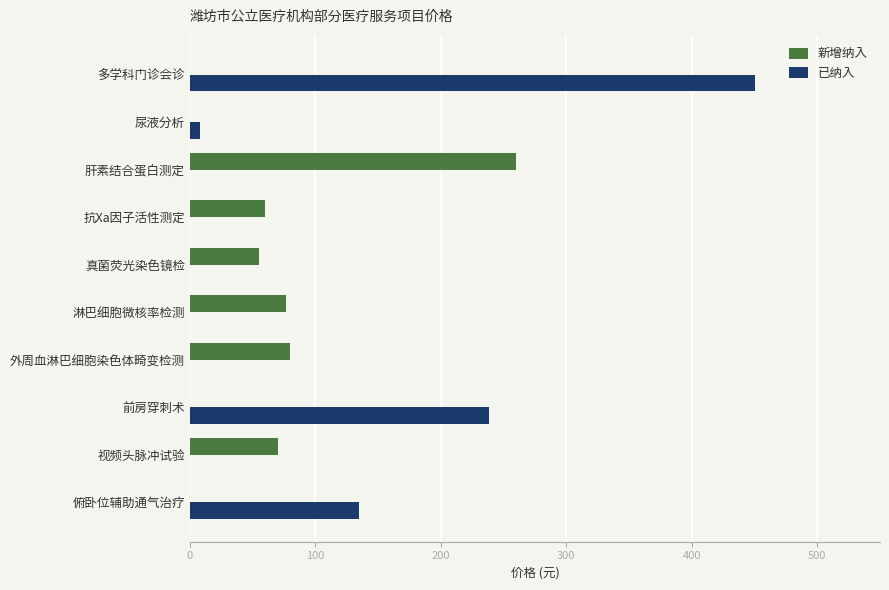

How many data points does each series have?

10